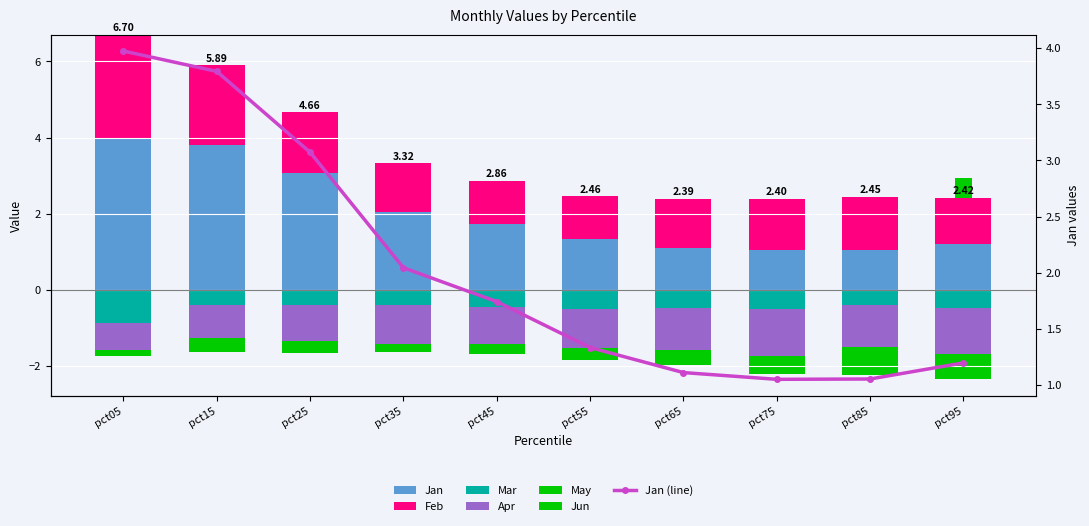

Which series has the widest spread of values?

Jan